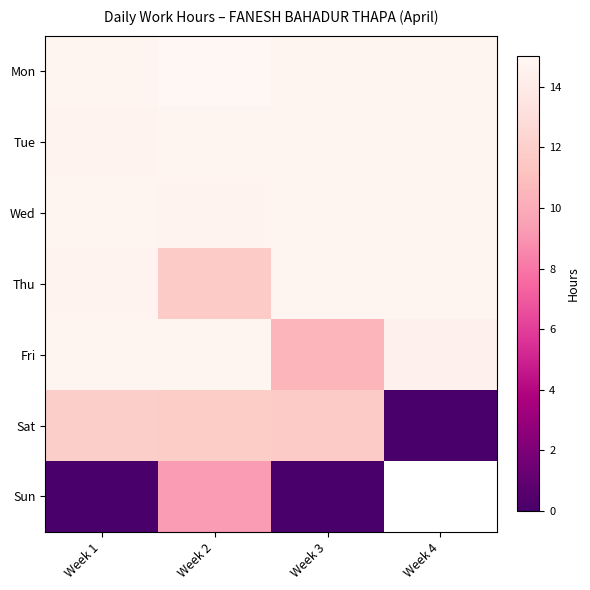

At which category does the chart reach its peak across all series?

Week 2